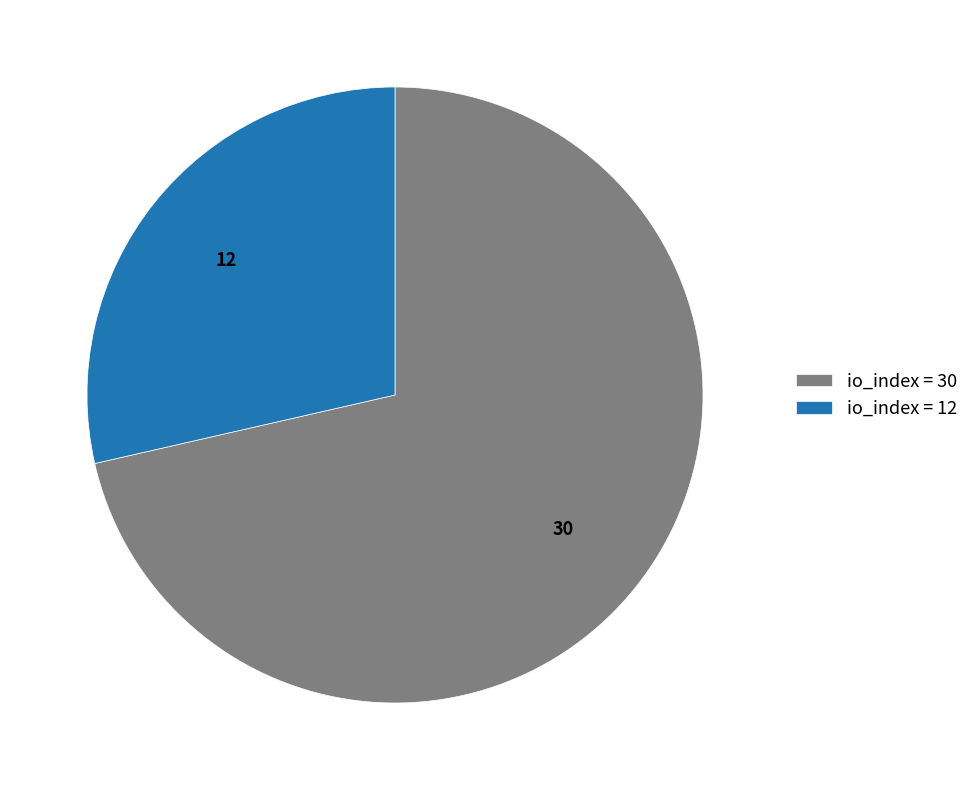

Does io_index = 30 account for over 50% of the chart?

Yes